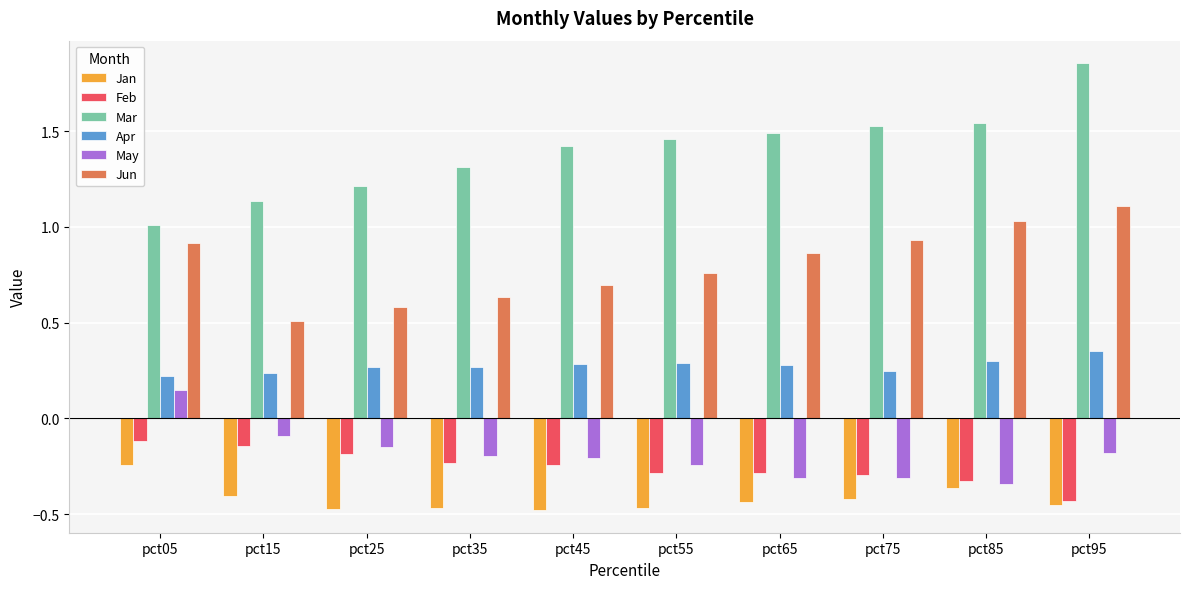

Which series has the widest spread of values?

Mar